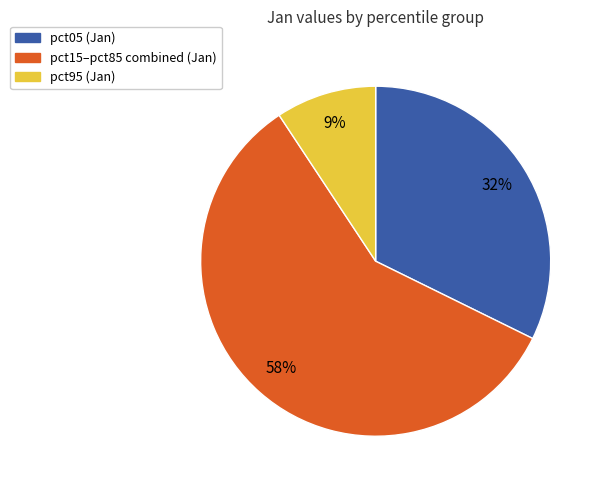

To the nearest percent, what is the difference between the largest and smallest slice percentages?

49%